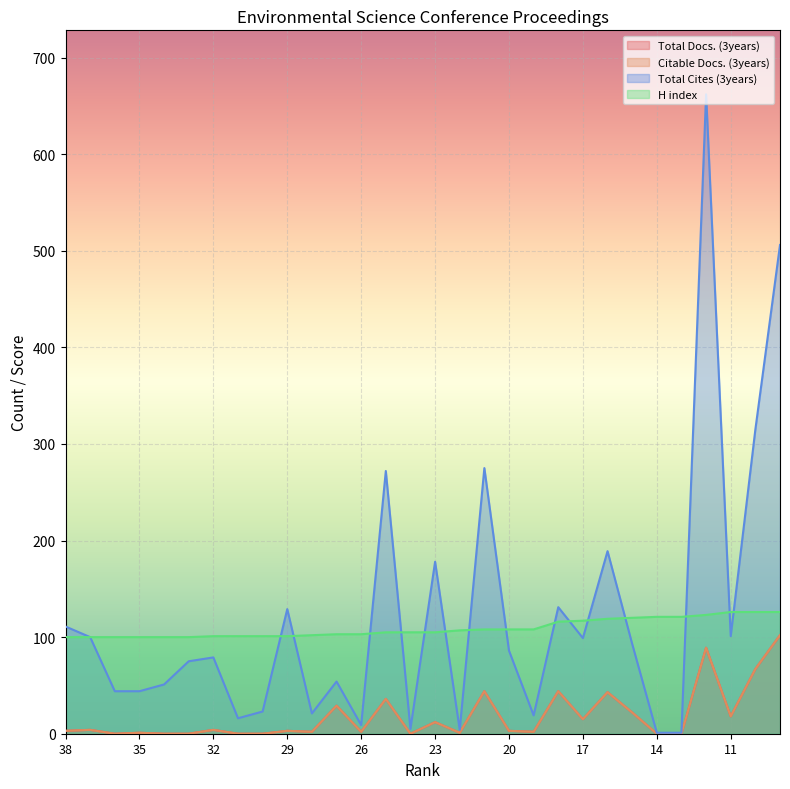

Where is the first local maximum for Total Cites (3years)?

32